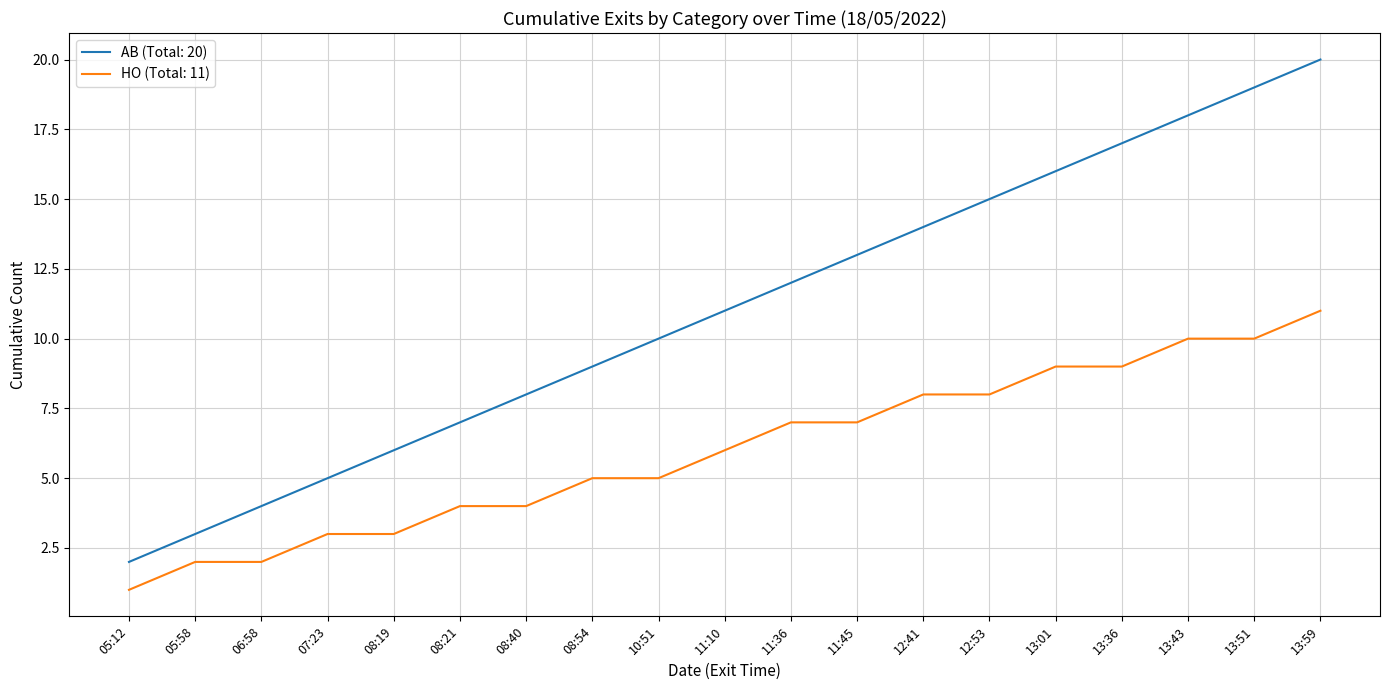

How many distinct data groups are displayed?

2